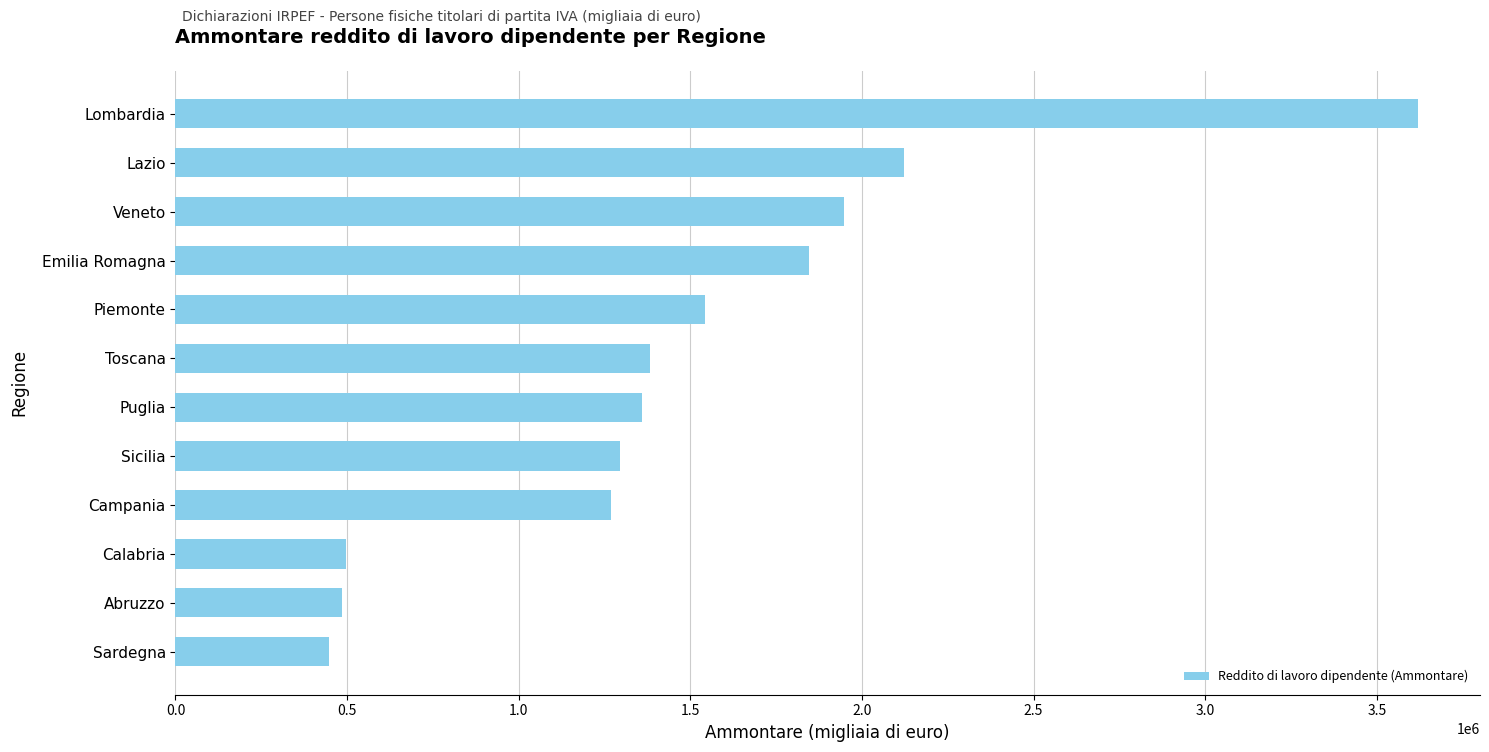

Between Sardegna and Lombardia, which is larger?

Lombardia